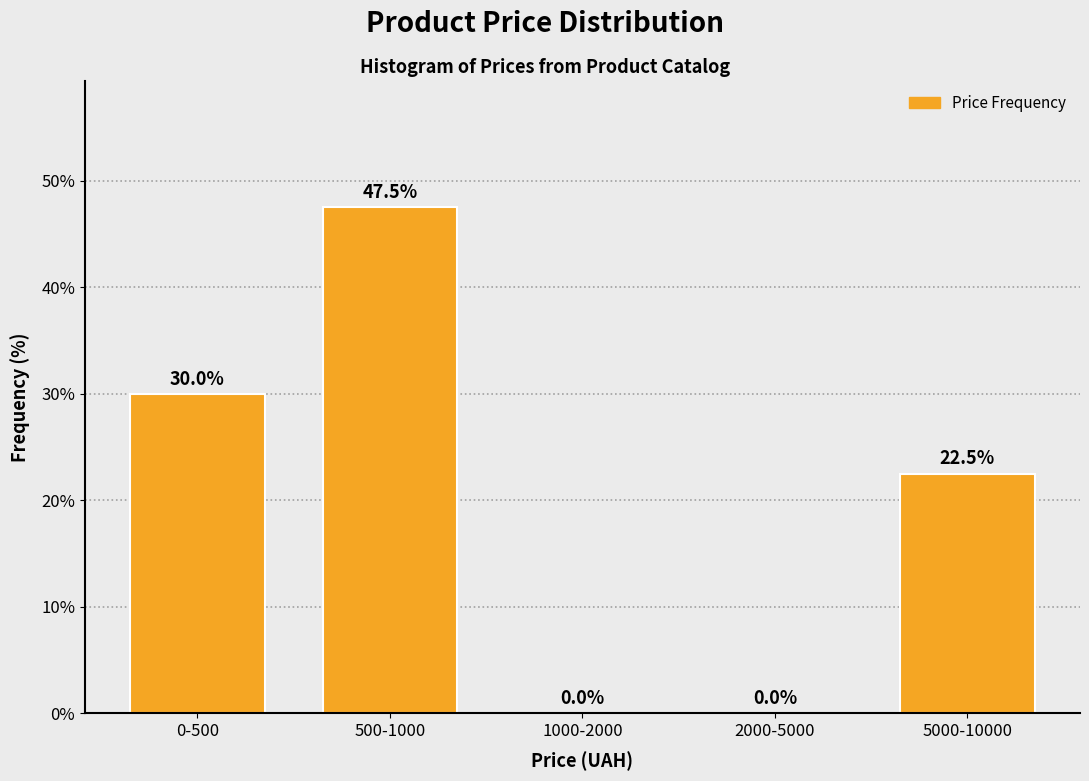

Reading right to left, what are all the values shown in this chart?

5000-10000=22.5	2000-5000=0.0	1000-2000=0.0	500-1000=47.5	0-500=30.0